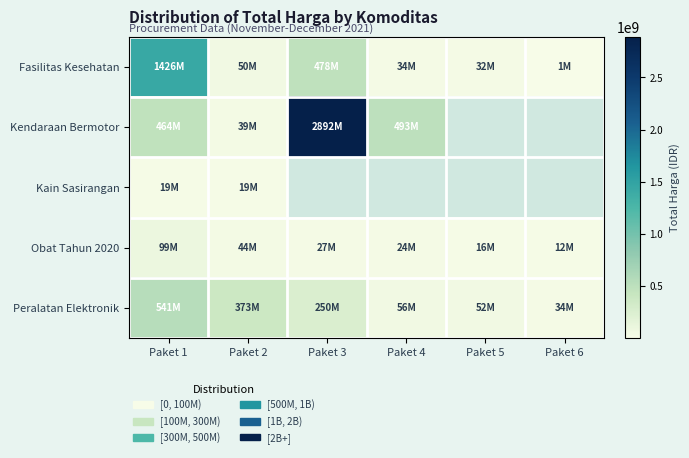

List the labels in order of Kain Sasirangan value, smallest first.

Paket 2, Paket 3, Paket 4, Paket 5, Paket 6, Paket 1